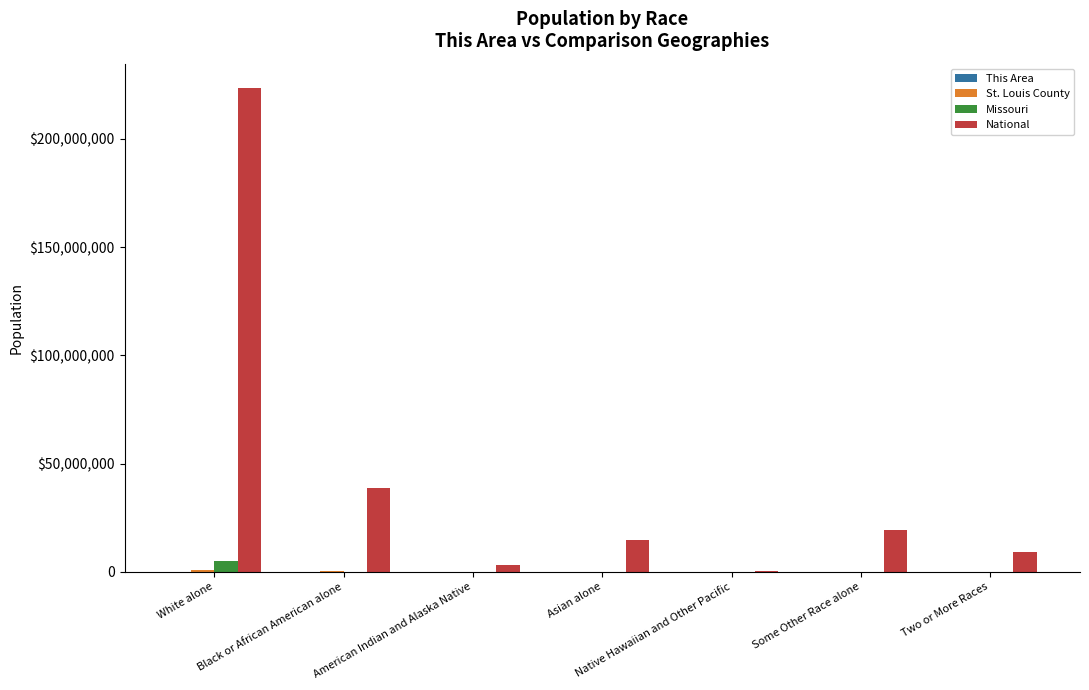

What is the label of the 3rd bar from the right?

Native Hawaiian and Other Pacific